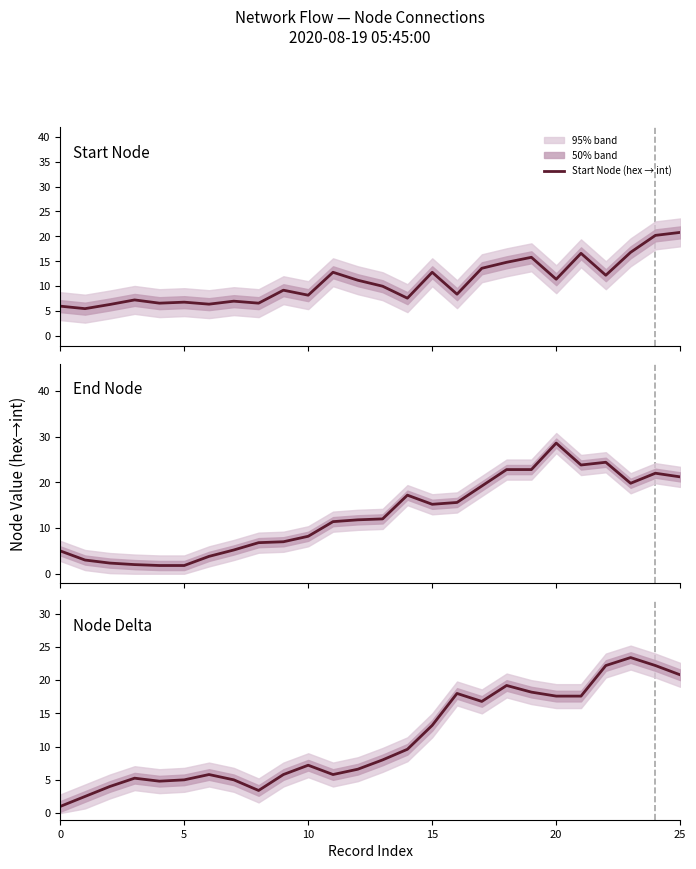

Which has a higher value, 11 or 9?

11